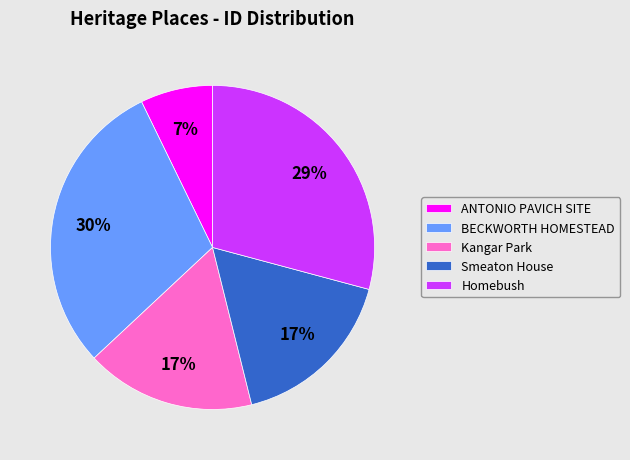

To the nearest percent, what portion does BECKWORTH HOMESTEAD represent?

30%